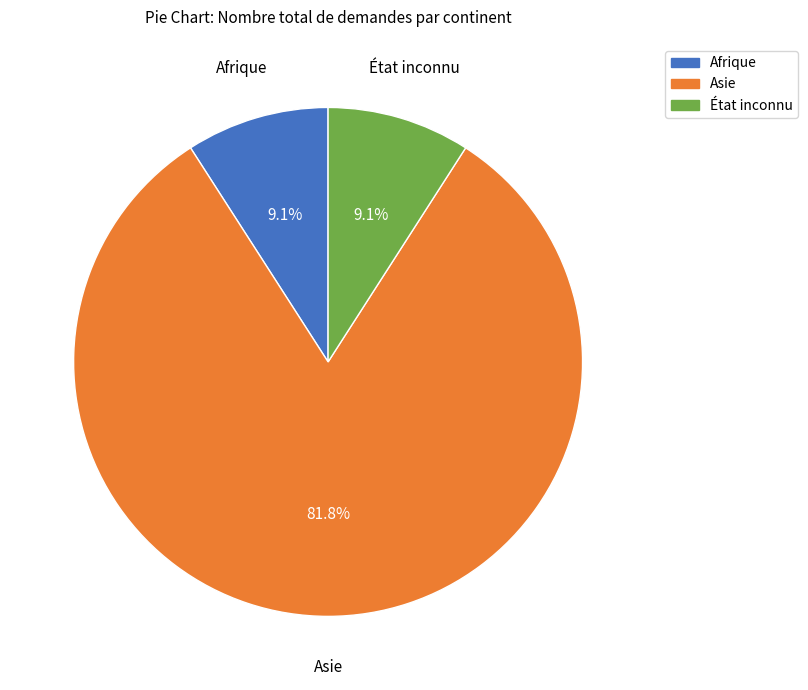

What is the largest slice in the pie chart?

Asie